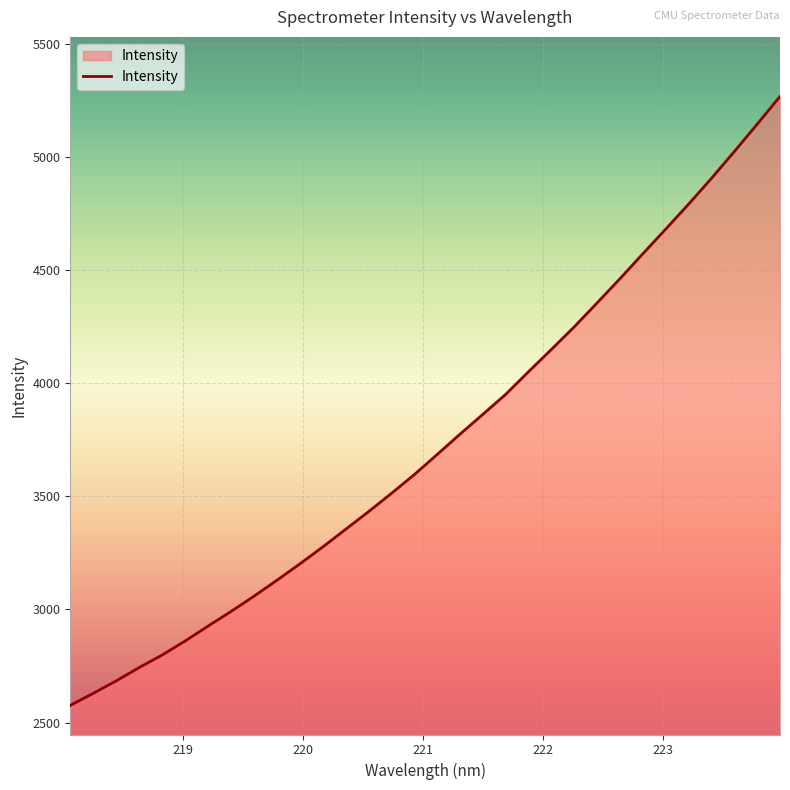

What is the difference between the maximum and minimum values?

2692.0